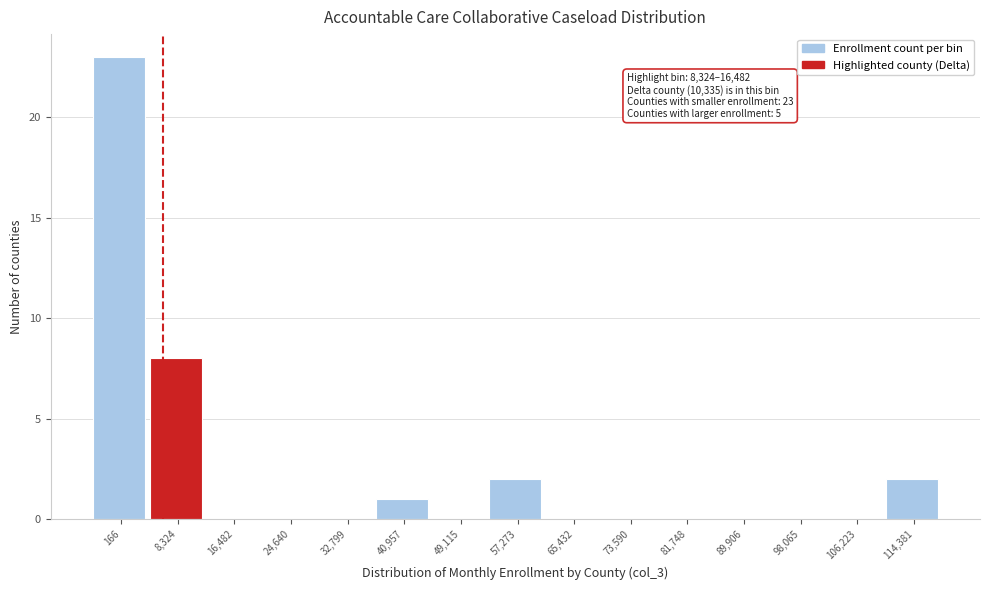

Reading left to right, transcribe all the data shown in this chart.

166=23	8,324=8	16,482=0	24,640=0	32,799=0	40,957=1	49,115=0	57,273=2	65,432=0	73,590=0	81,748=0	89,906=0	98,065=0	106,223=0	114,381=2